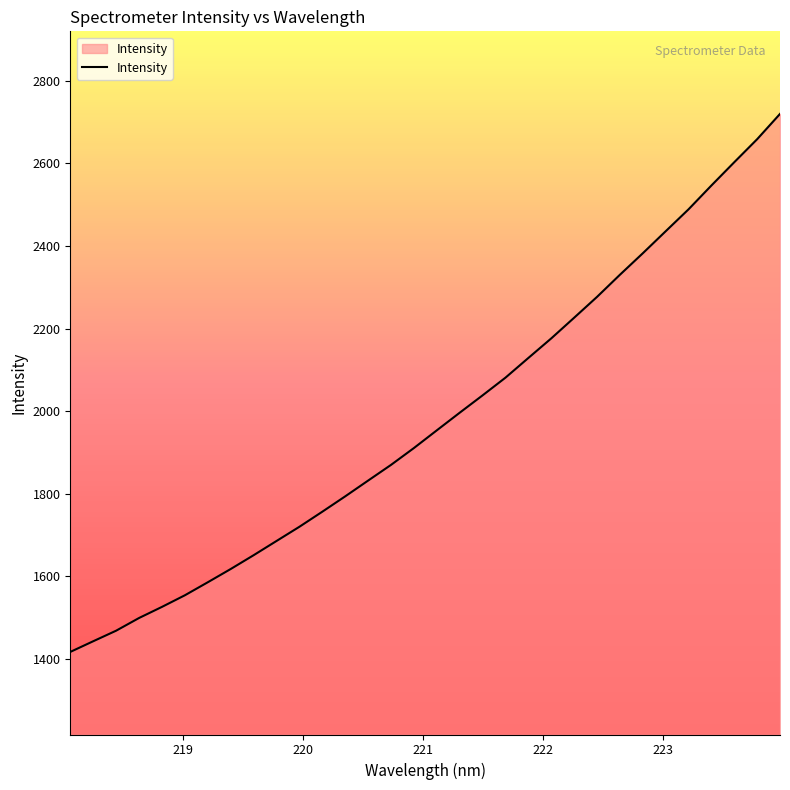

What is the greatest value displayed?

2720.0